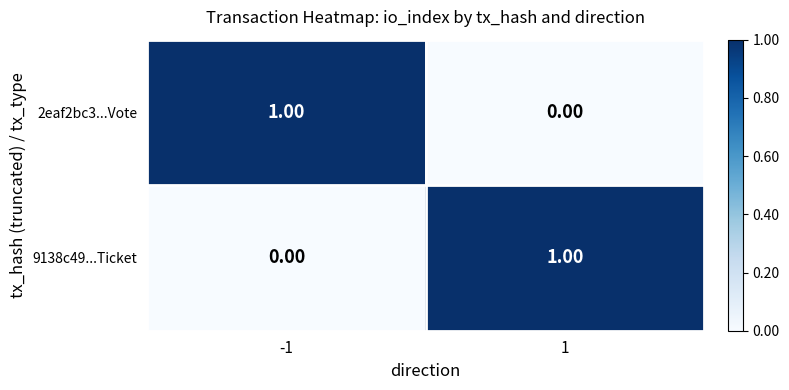

Is the value of 2eaf2bc3...Vote at -1 greater than the value of 9138c49...Ticket at -1?

Yes